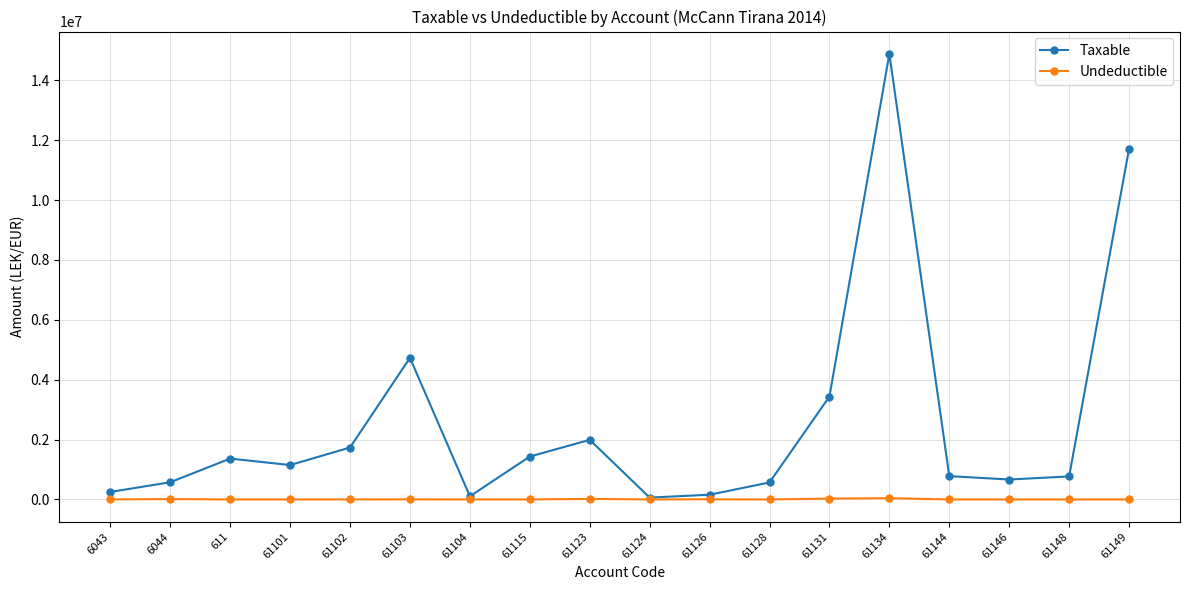

Between 61102 and 61103, which series saw the biggest shift?

Taxable